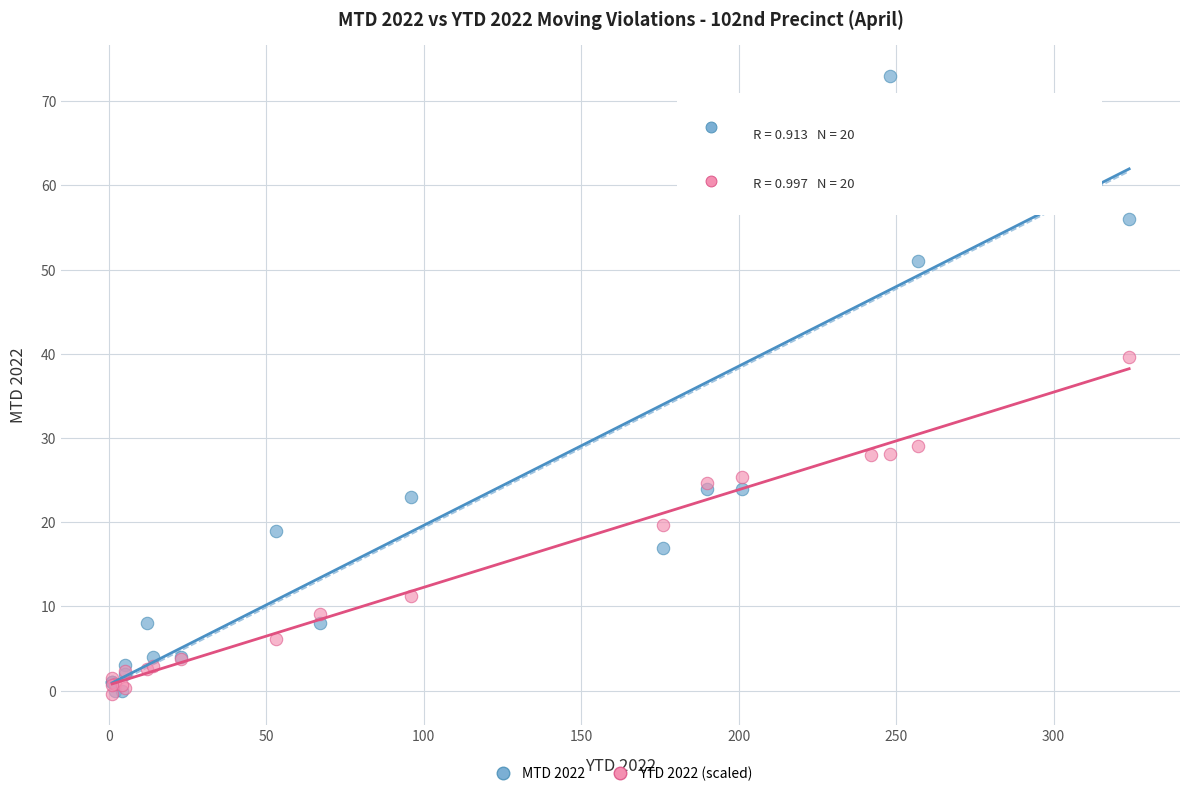

Which series contains the highest Y value?

MTD 2022